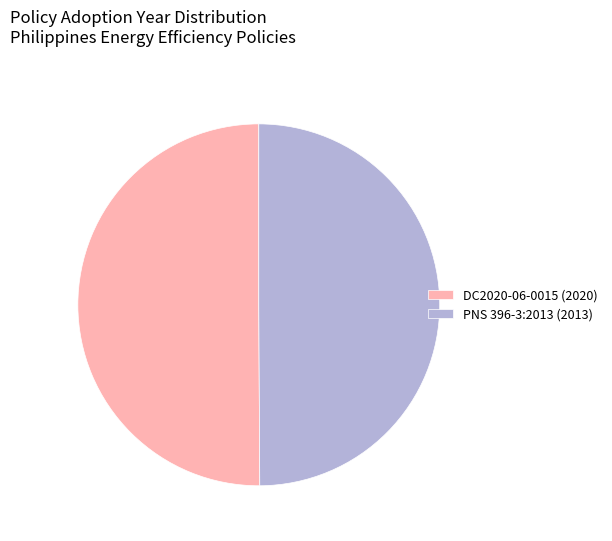

Is it true that PNS 396-3:2013 (2013) is 50% of the pie?

True